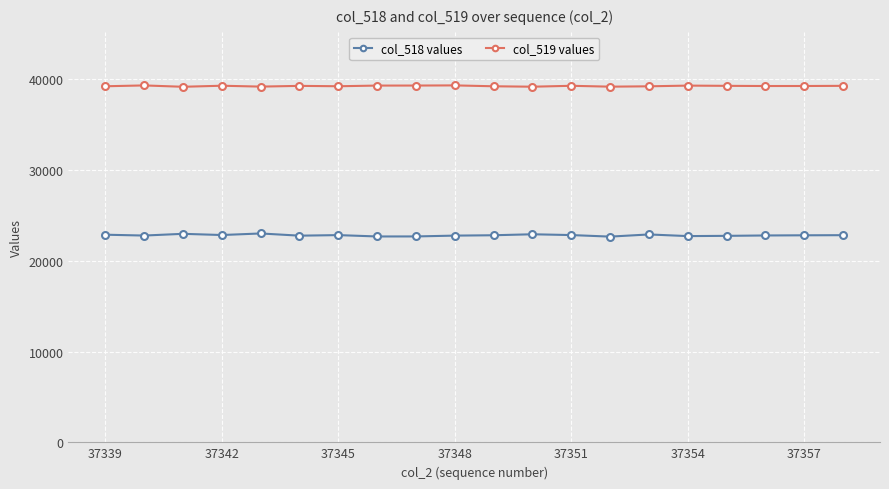

Which series has the largest range (max minus min)?

col_518 values